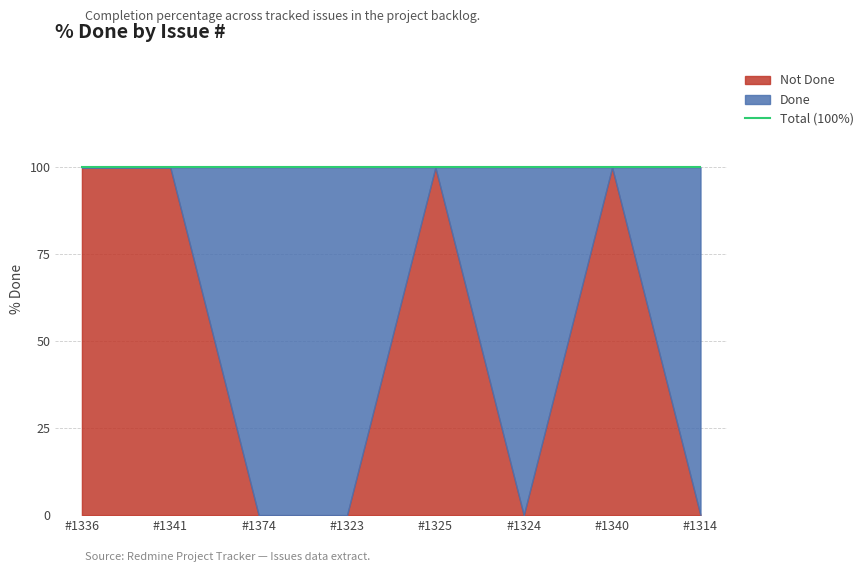

Reading left to right, list all the values displayed in this chart.

1336=0	1341=0	1374=100	1323=100	1325=0	1324=100	1340=0	1314=100